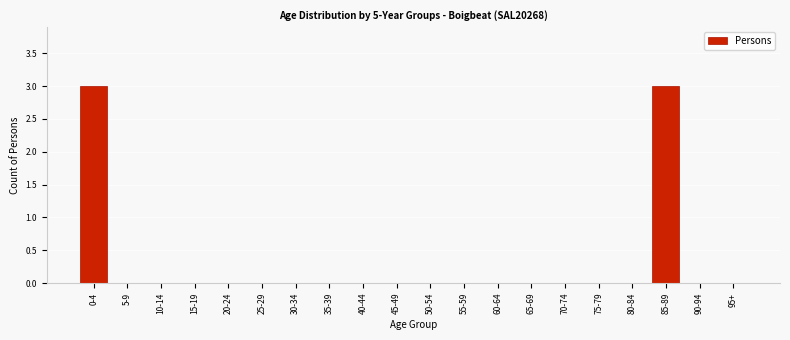

Reading left to right, list all the values displayed in this chart.

0-4=3	5-9=0	10-14=0	15-19=0	20-24=0	25-29=0	30-34=0	35-39=0	40-44=0	45-49=0	50-54=0	55-59=0	60-64=0	65-69=0	70-74=0	75-79=0	80-84=0	85-89=3	90-94=0	95+=0